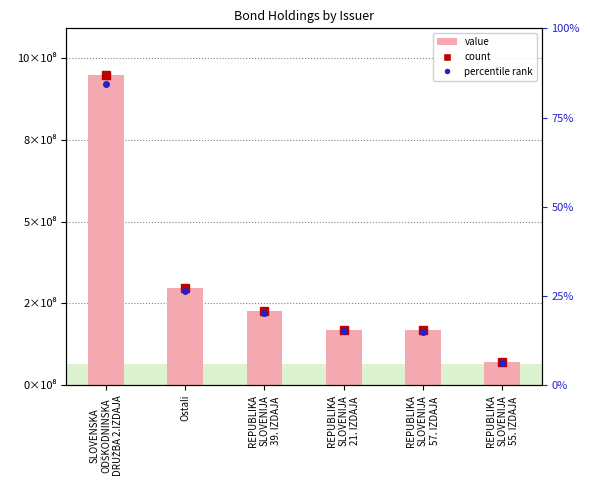

Is it true that the value at REPUBLIKA
SLOVENIJA
57. IZDAJA is 258620304.9?

False